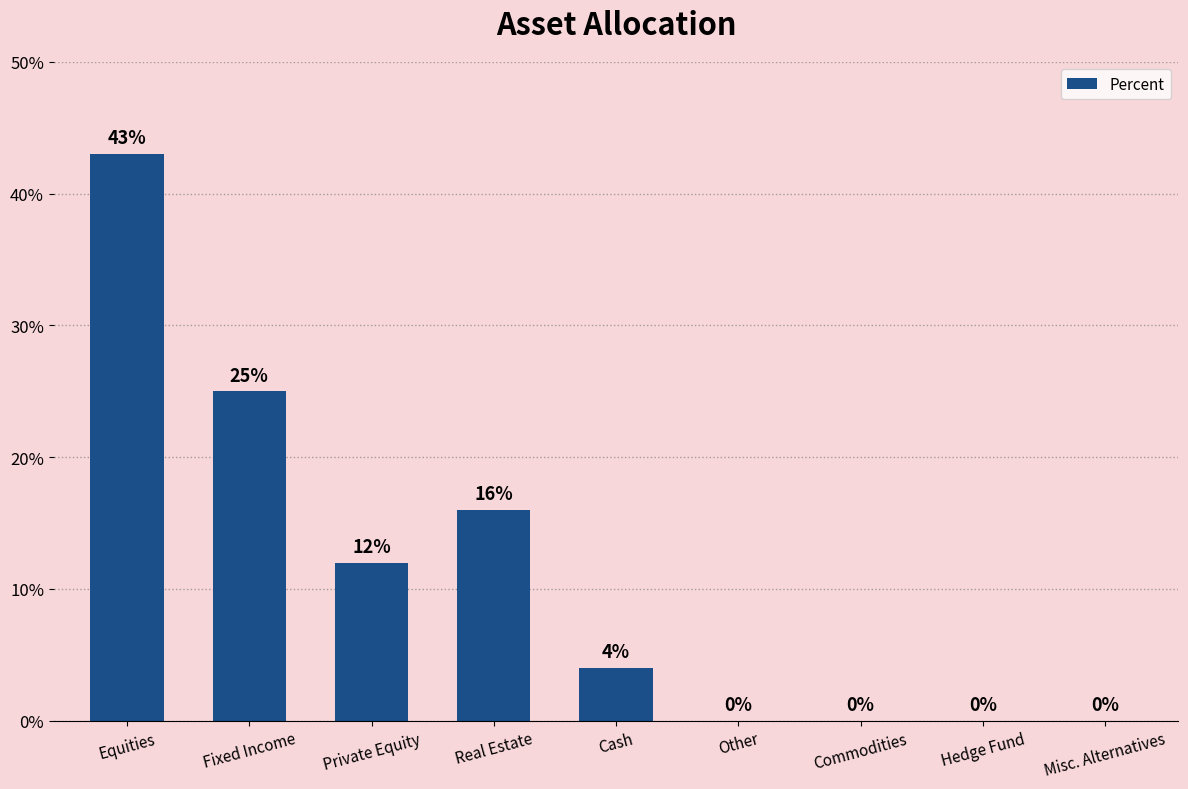

Which label corresponds to the largest value in the chart?

Equities